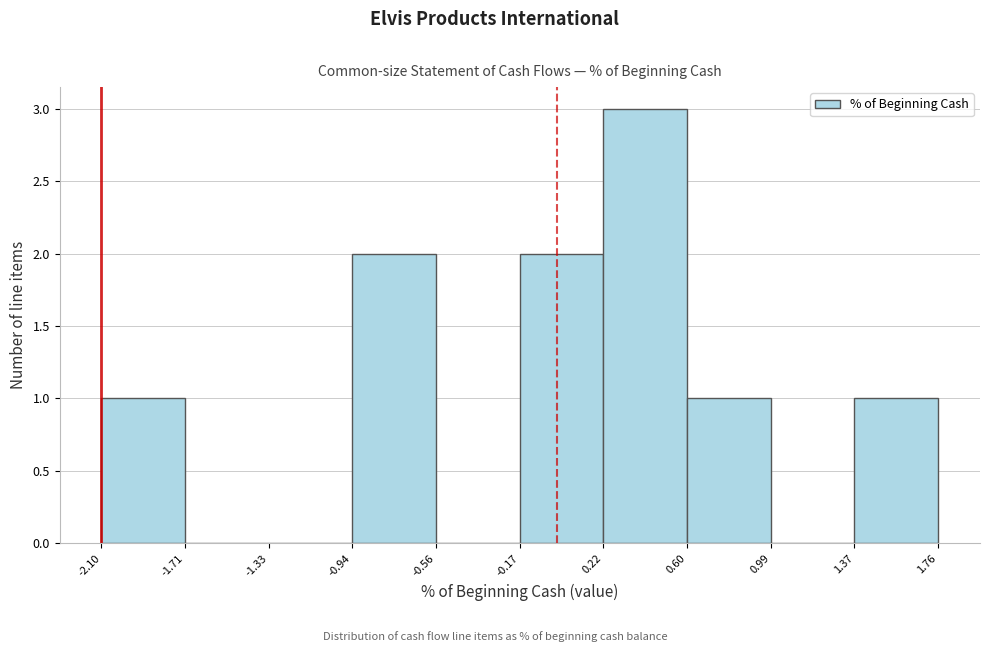

Reading left to right, list every bar in this chart as the range it spans on the x-axis followed by its height. The values are not printed on the chart, so give them approximately, as read against the axis.

-2.10 to -1.71: 1
-1.71 to -1.33: 0
-1.33 to -0.94: 0
-0.94 to -0.56: 2
-0.56 to -0.17: 0
-0.17 to 0.22: 2
0.22 to 0.60: 3
0.60 to 0.99: 1
0.99 to 1.37: 0
1.37 to 1.76: 1